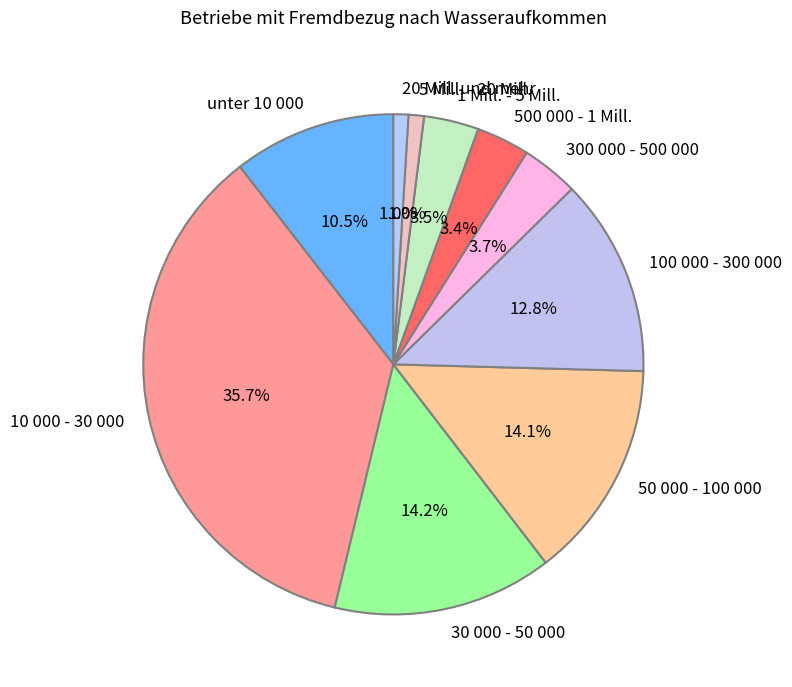

Is the sum of 1 Mill. - 5 Mill. and 100 000 - 300 000 greater than half?

No